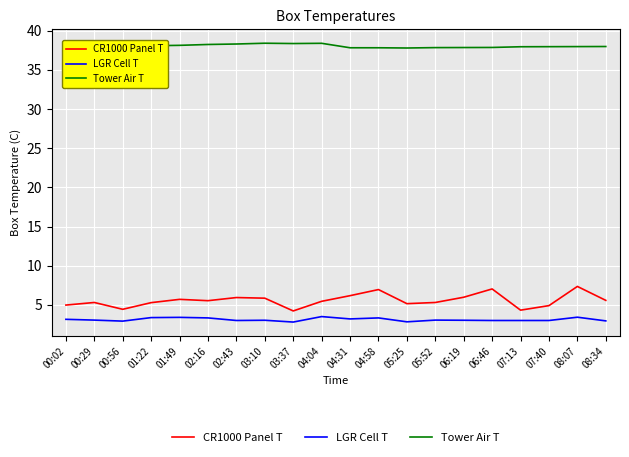

What is the spread (max minus min) of values at 03:10?

35.4